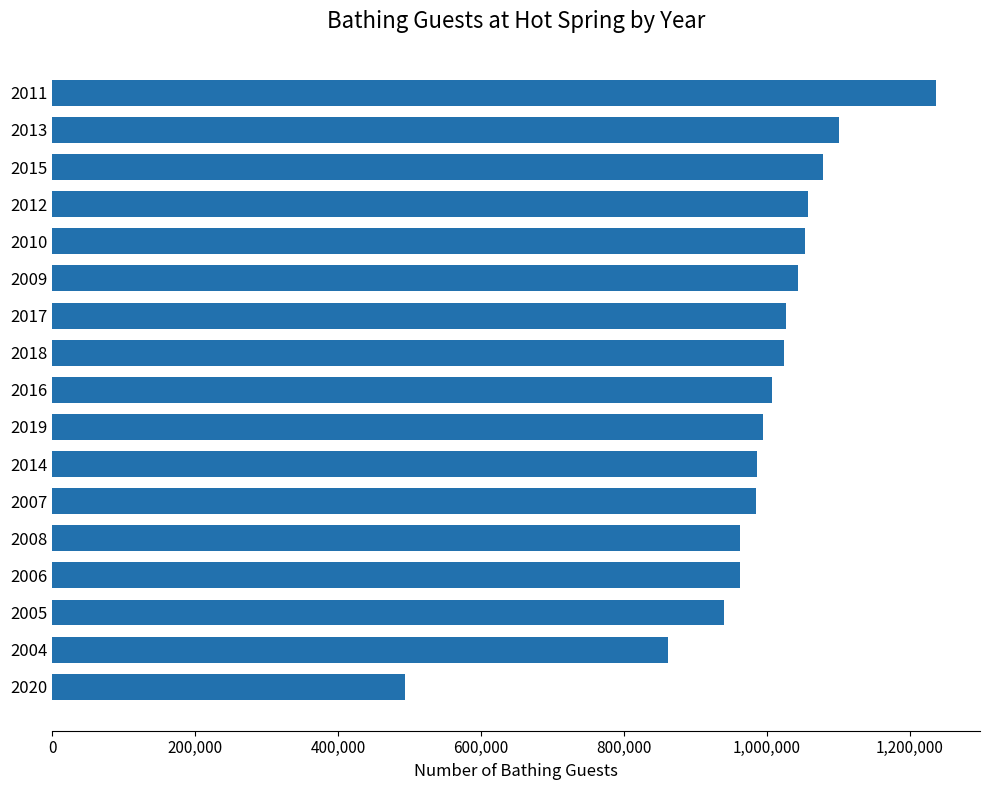

What is the average value?

988820